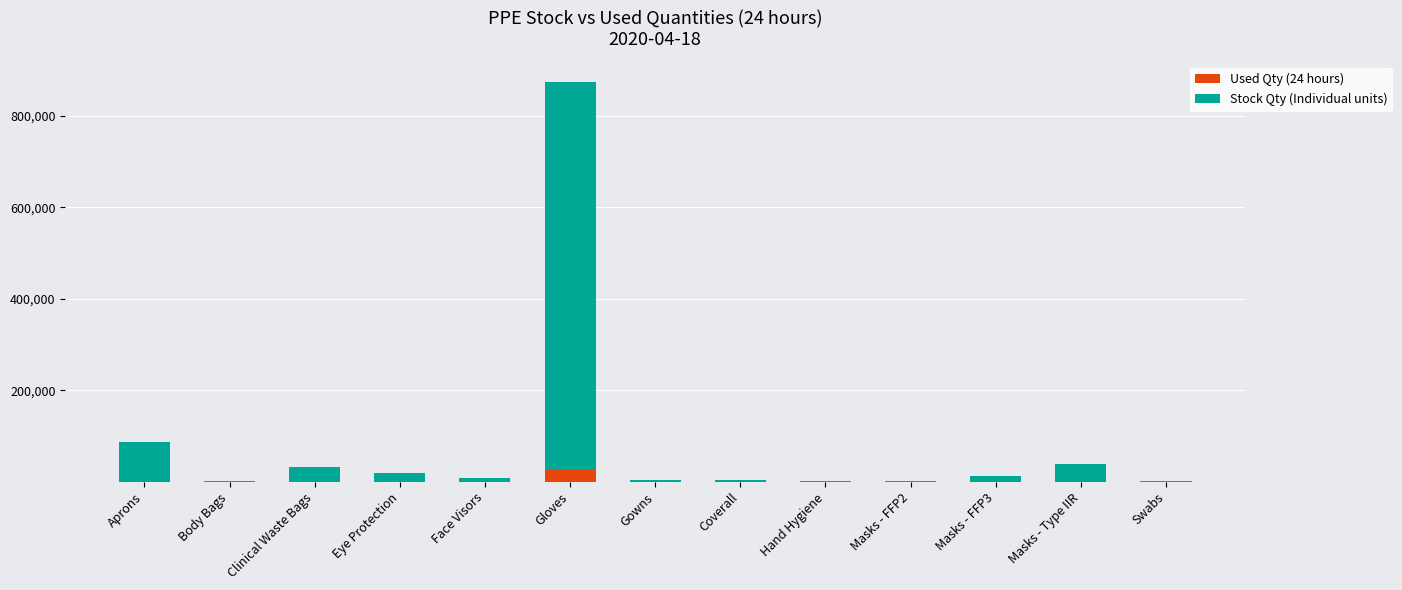

Which category has the highest value in the Used Qty (24 hours) series?

Gloves